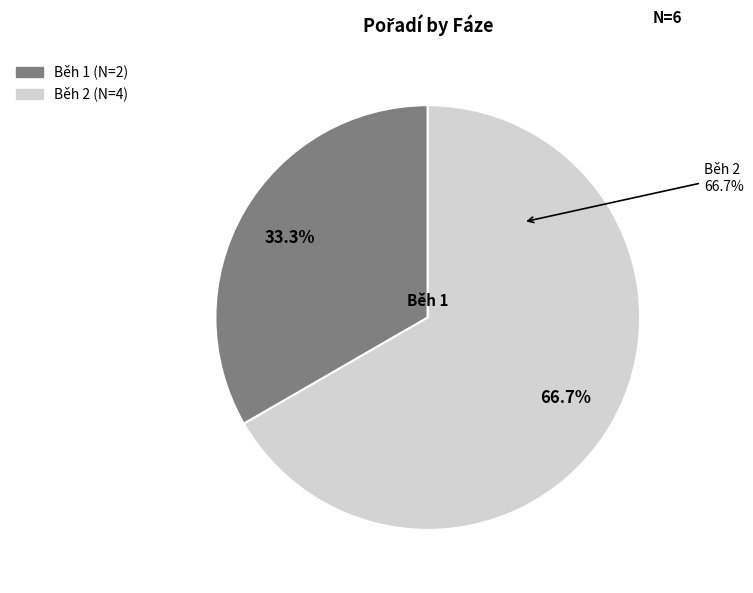

Which slice is the largest?

Běh 2